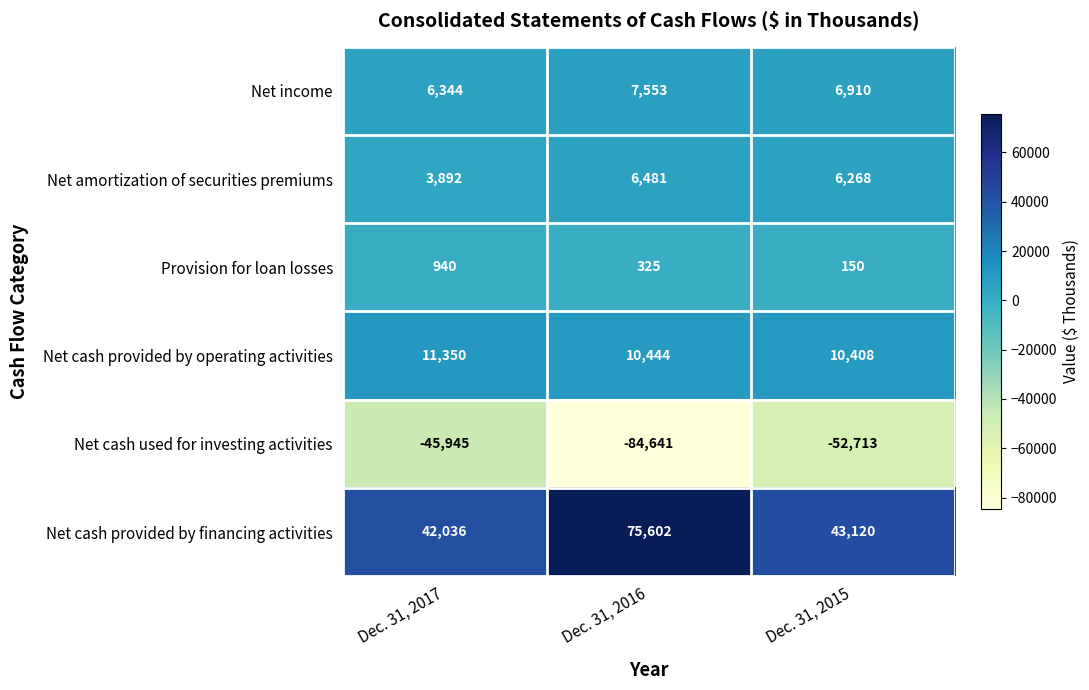

Reading left to right, extract all data points from this chart.

Net income: Dec. 31, 2017=6344	Dec. 31, 2016=7553	Dec. 31, 2015=6910
Net amortization of securities premiums: Dec. 31, 2017=3892	Dec. 31, 2016=6481	Dec. 31, 2015=6268
Provision for loan losses: Dec. 31, 2017=940	Dec. 31, 2016=325	Dec. 31, 2015=150
Net cash provided by operating activities: Dec. 31, 2017=11350	Dec. 31, 2016=10444	Dec. 31, 2015=10408
Net cash used for investing activities: Dec. 31, 2017=-45945	Dec. 31, 2016=-84641	Dec. 31, 2015=-52713
Net cash provided by financing activities: Dec. 31, 2017=42036	Dec. 31, 2016=75602	Dec. 31, 2015=43120